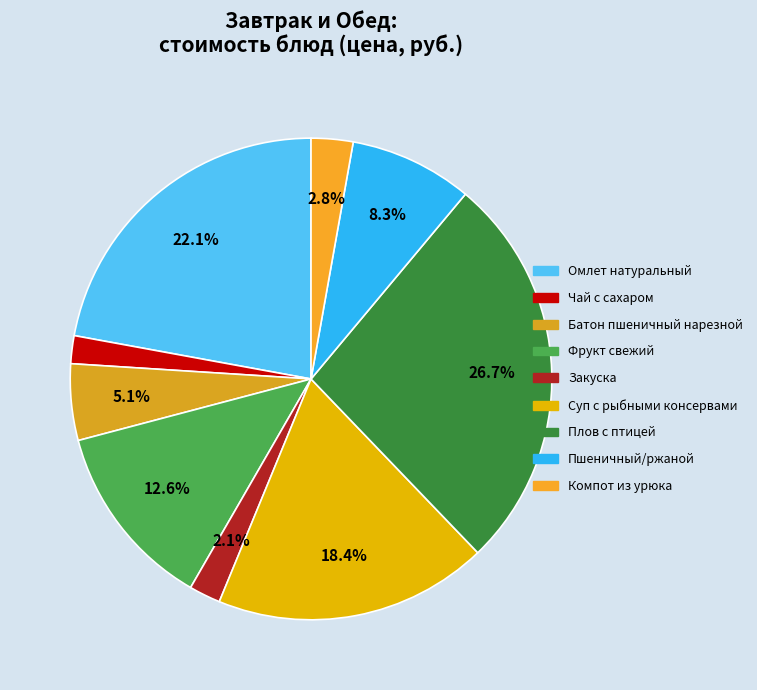

What is the largest slice in the pie chart?

Плов с птицей